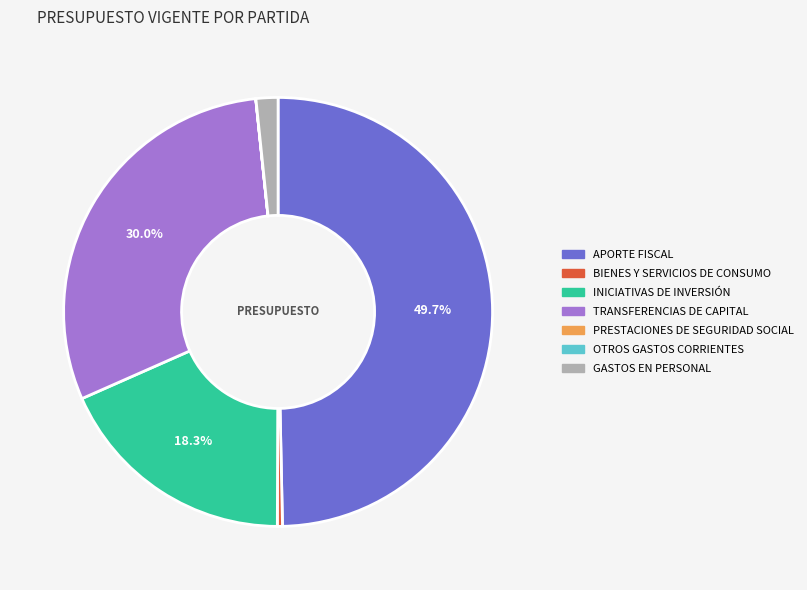

The BIENES Y SERVICIOS DE CONSUMO slice represents 13% of the pie. True or false?

False